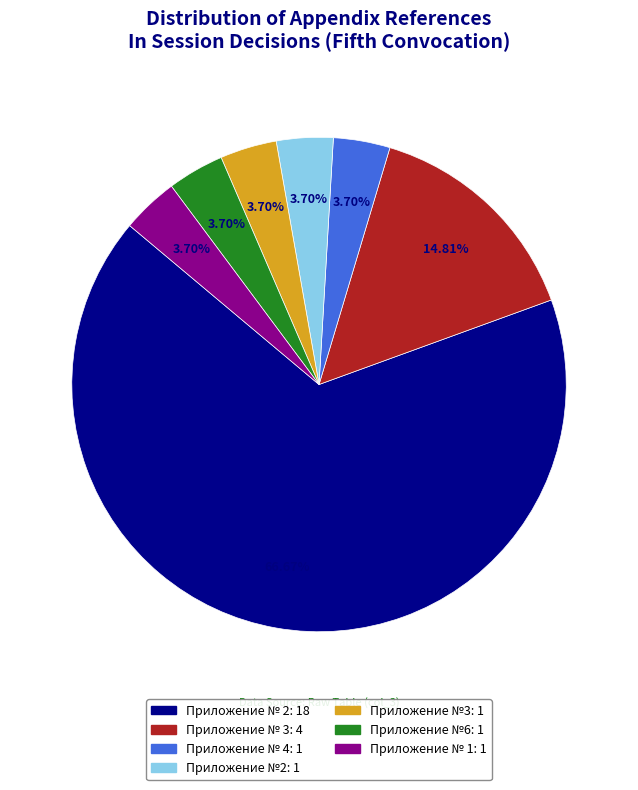

How much of the chart is everything except Приложение №2?

96.3%